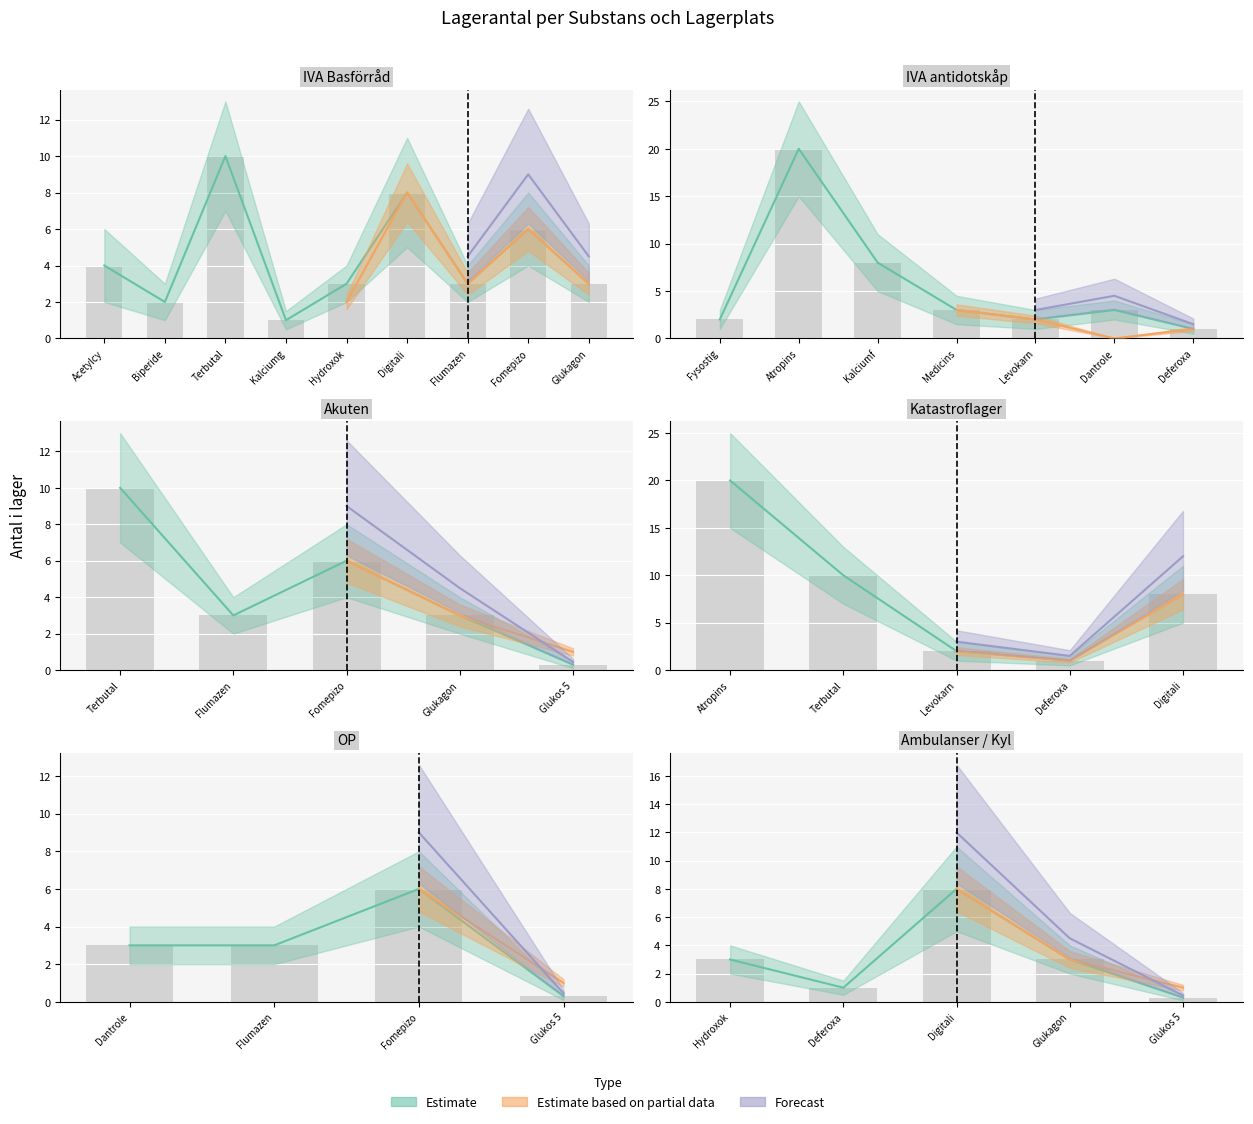

Which series has the largest range (max minus min)?

Estimate upper